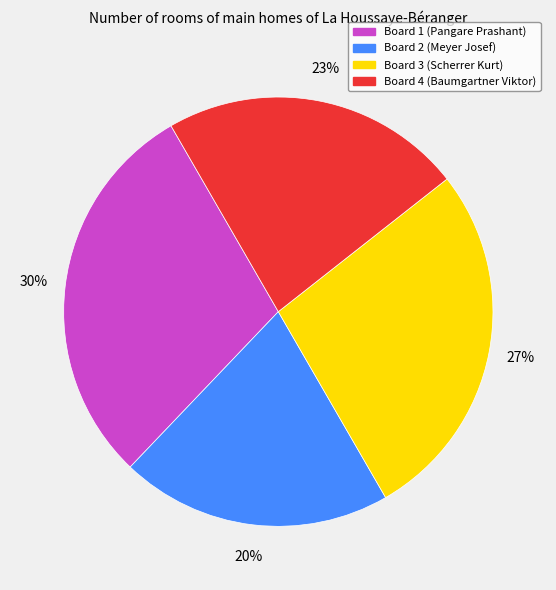

To the nearest percent, what is the average slice percentage?

25%